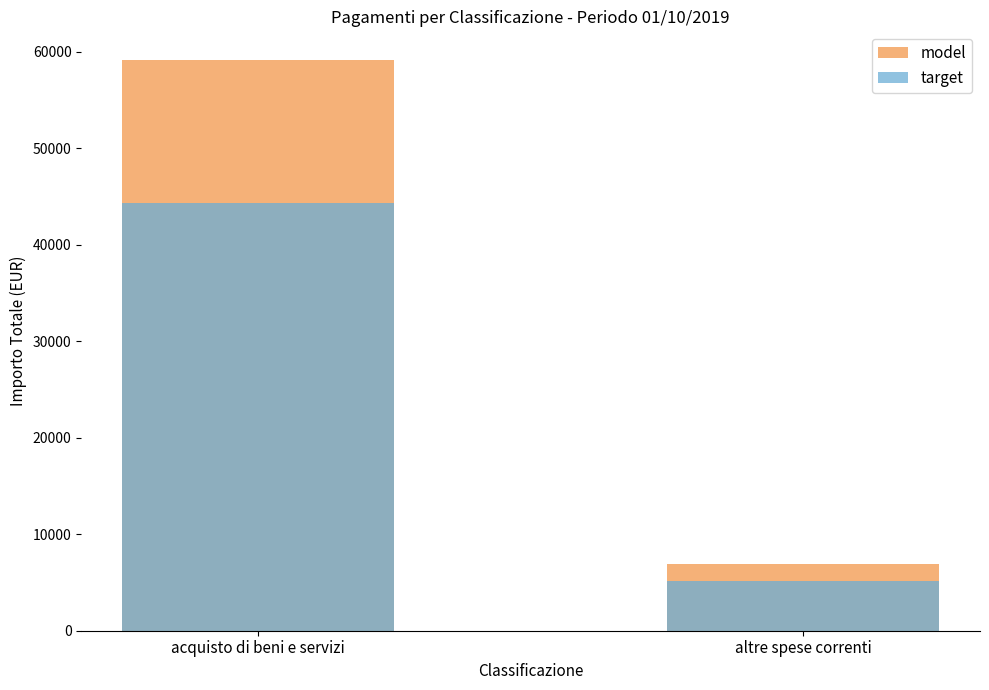

Rank the series by their maximum value, from lowest to highest.

target, model